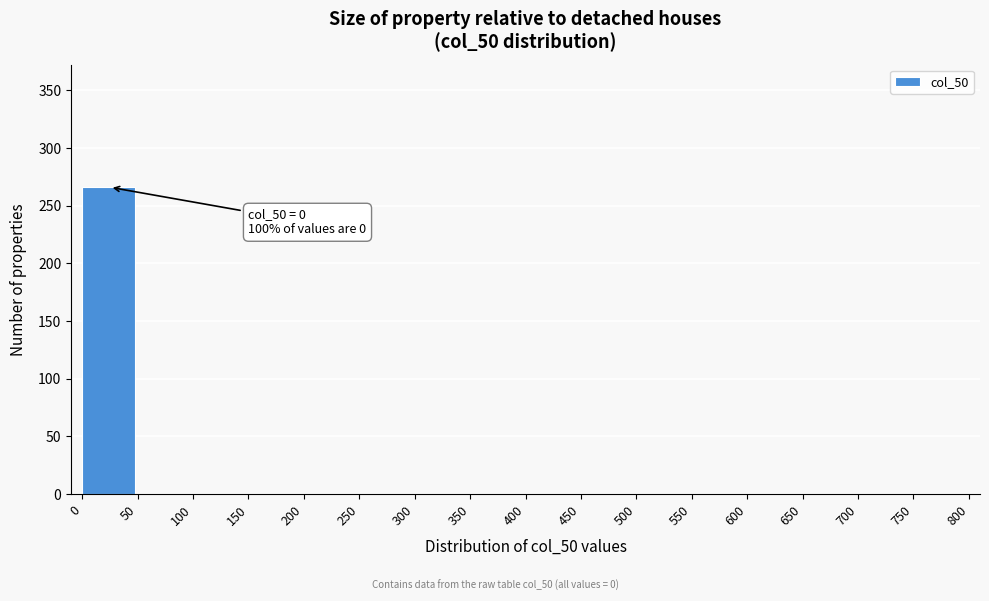

Which range on the x-axis has the tallest bar?

0 to 50